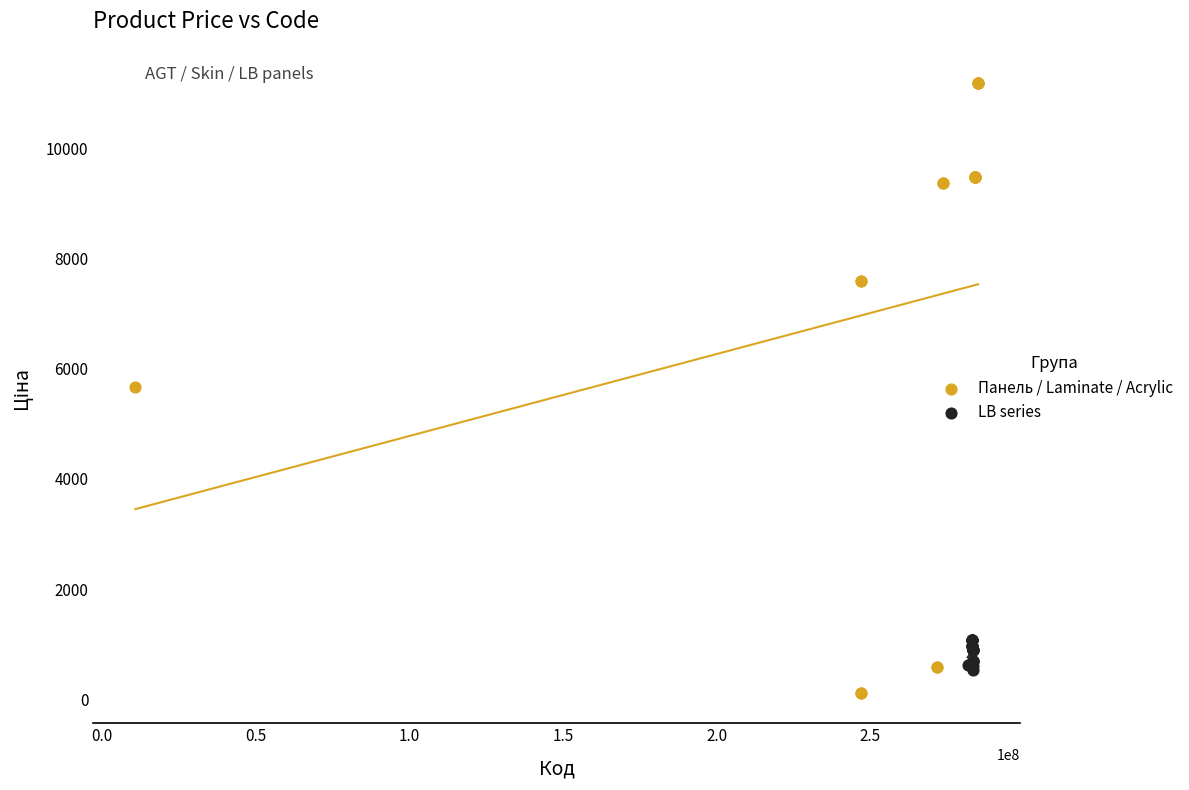

Which series has the largest Y range (max minus min)?

Панель / Laminate / Acrylic